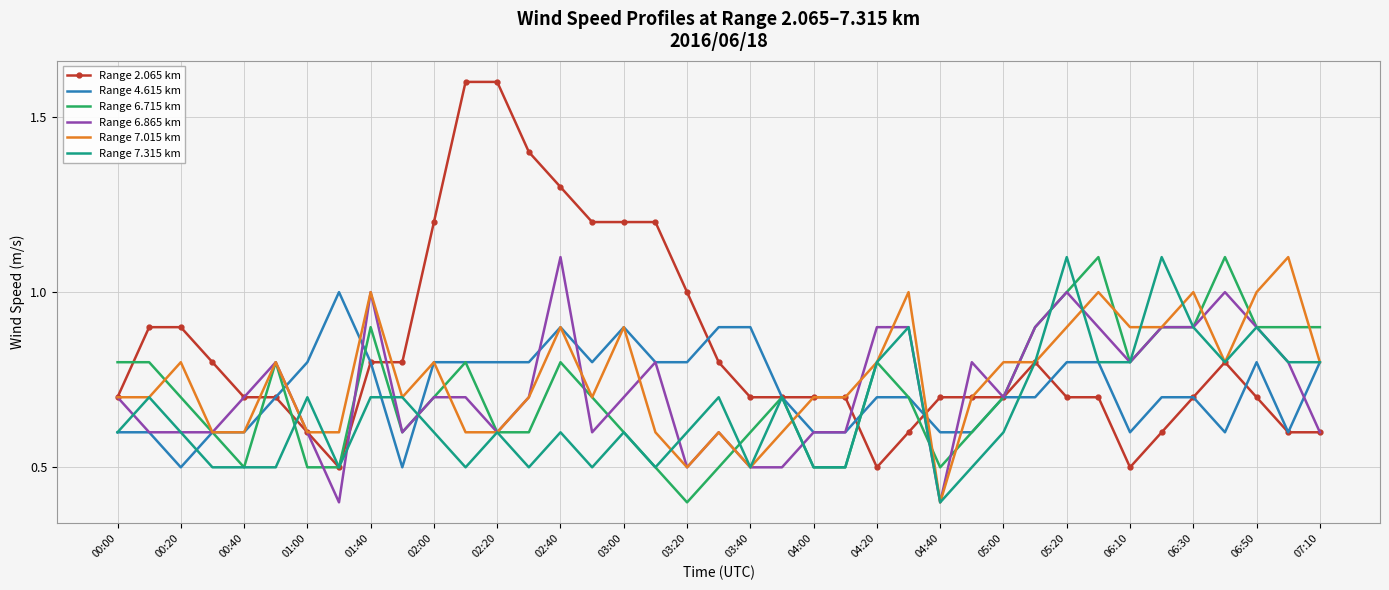

Which series has the largest range (max minus min)?

Range 2.065 km